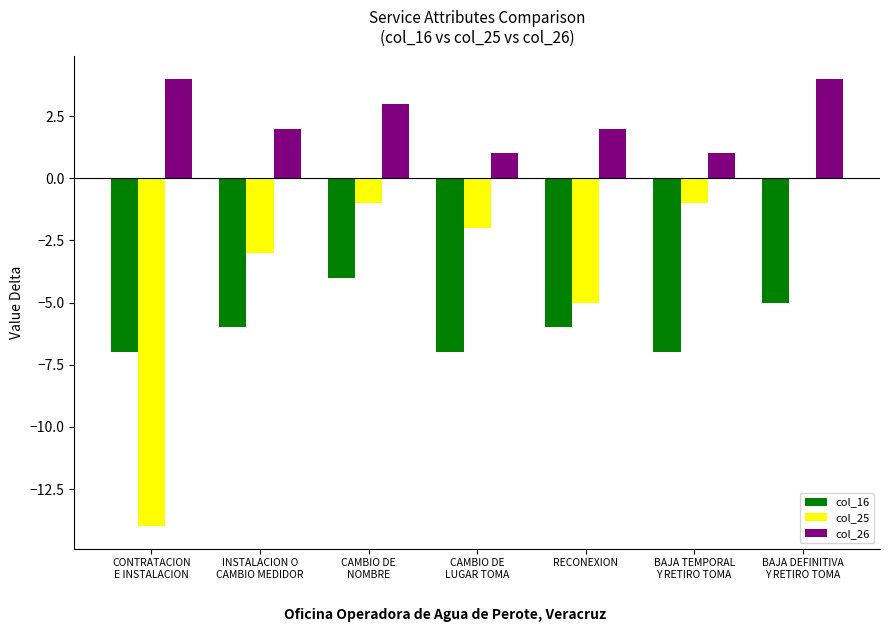

How many data points does each series have?

7